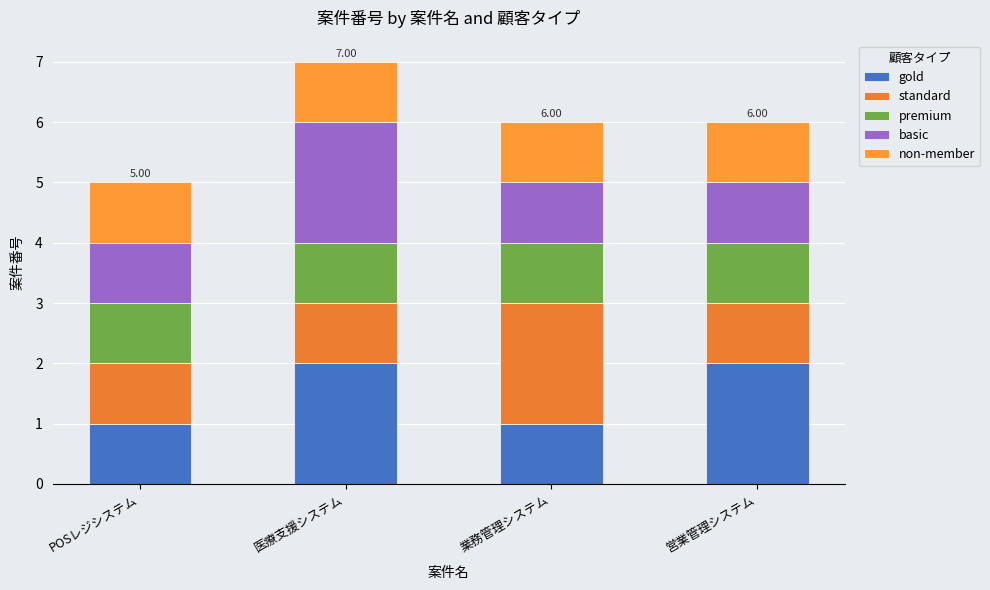

Are the bars horizontal?

No